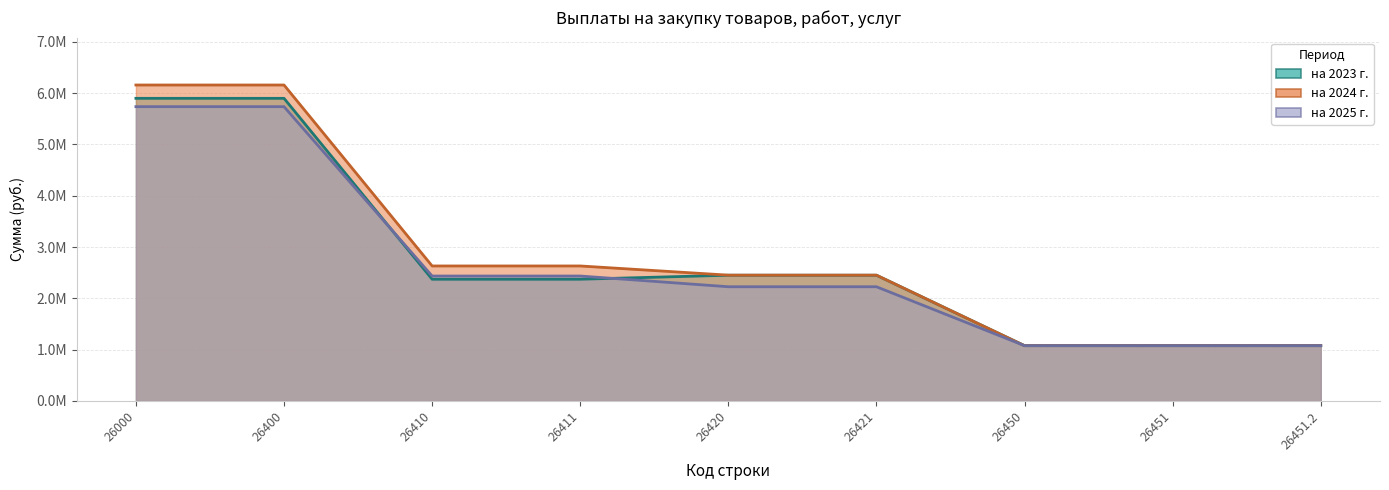

How many values in the на 2023 г. series exceed 2371941?

4